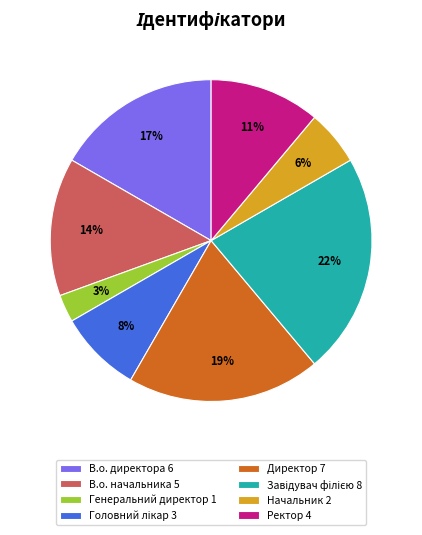

Do В.о. директора 6 and Генеральний директор 1 together represent more than half of the pie?

No